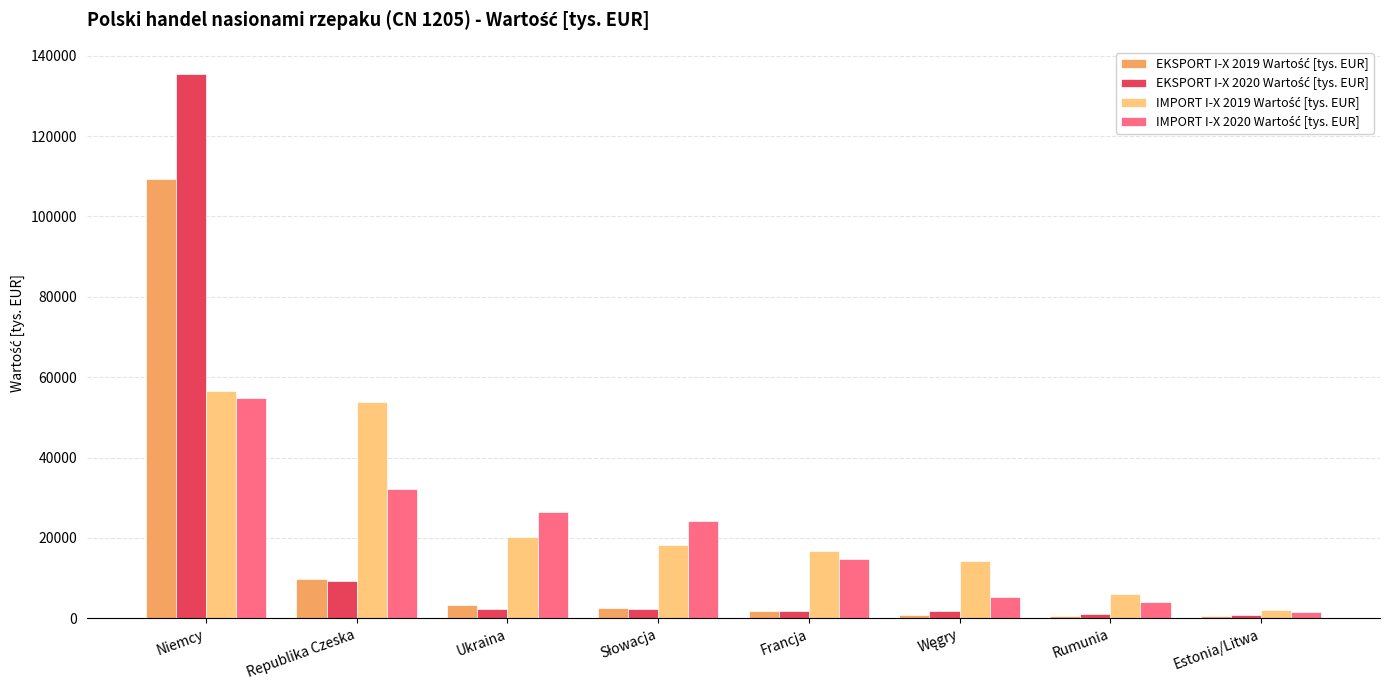

What is the maximum value shown in the chart?

135434.6